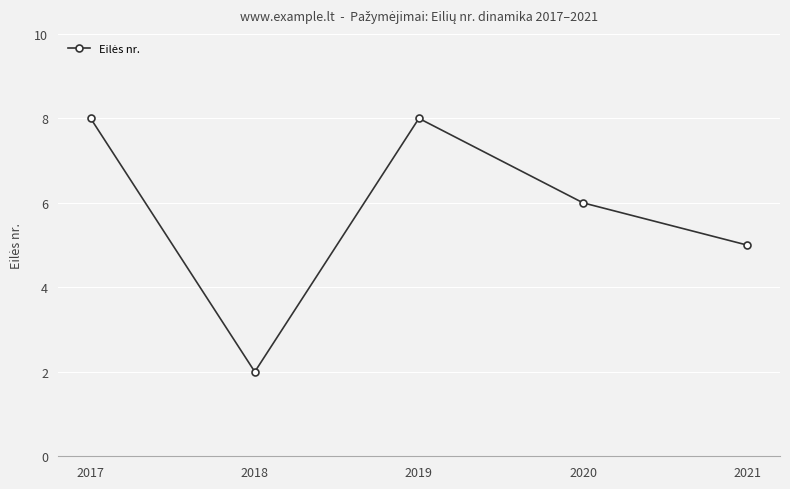

What is the ratio of the value at 2019 to the value at 2017?

1.0